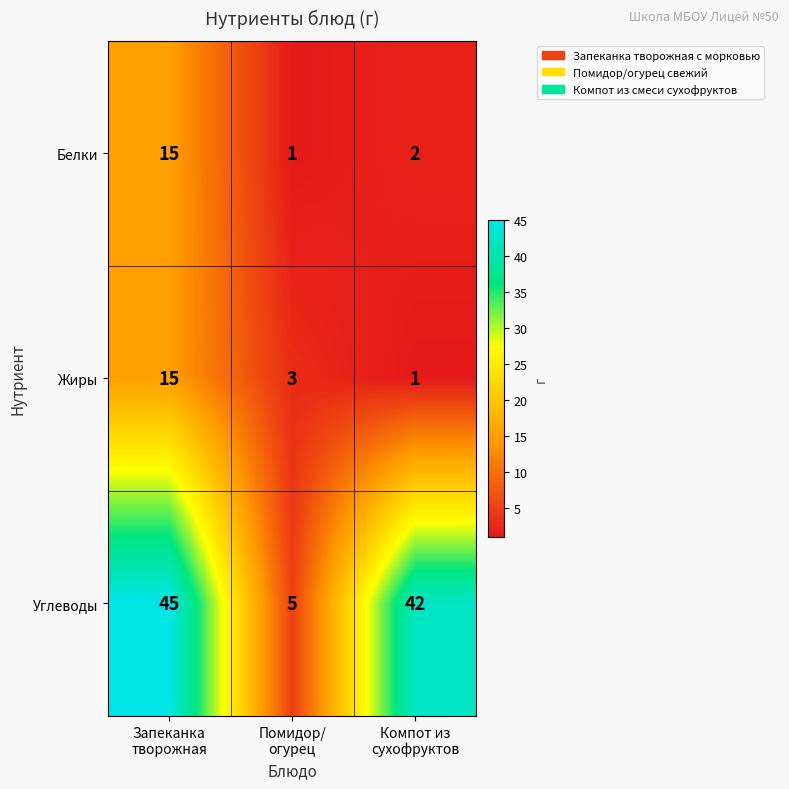

Which series has the largest total across all categories?

Углеводы